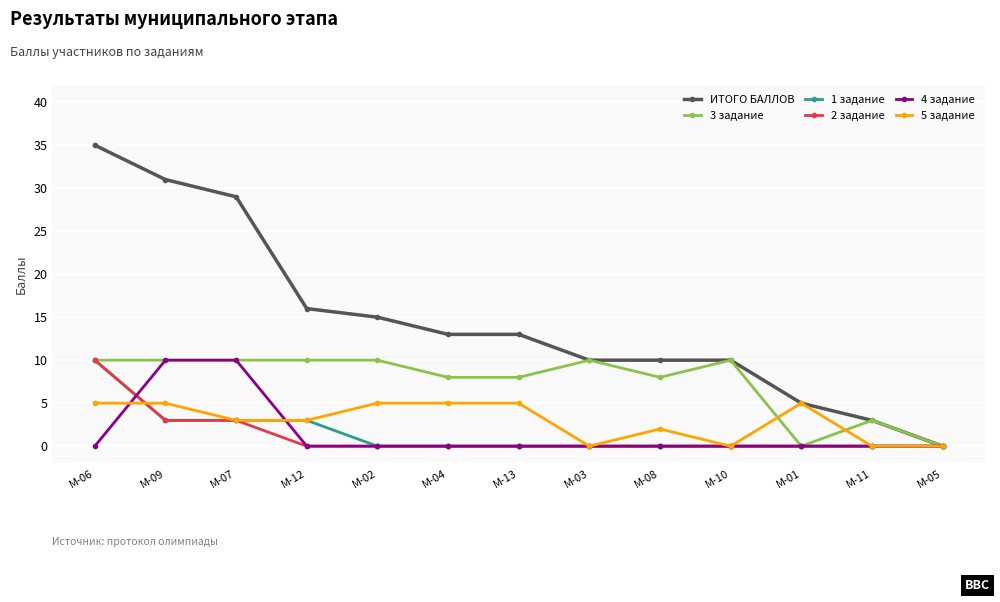

What is the label of the 1st point from the left?

М-06